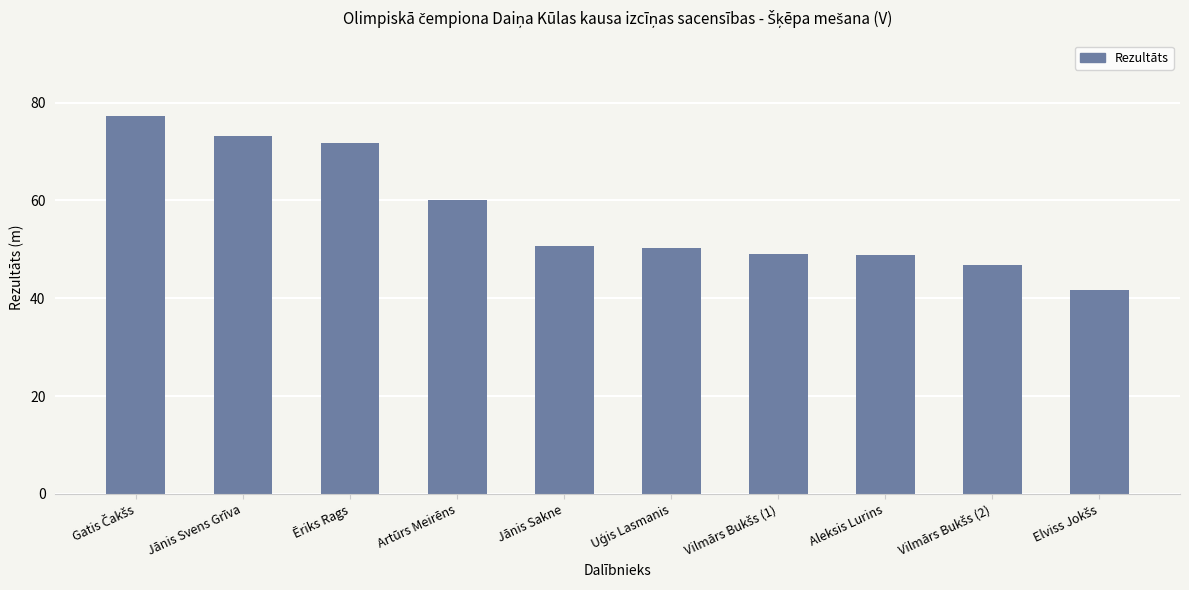

What is the approximate value at Jānis Svens Grīva?

73.2